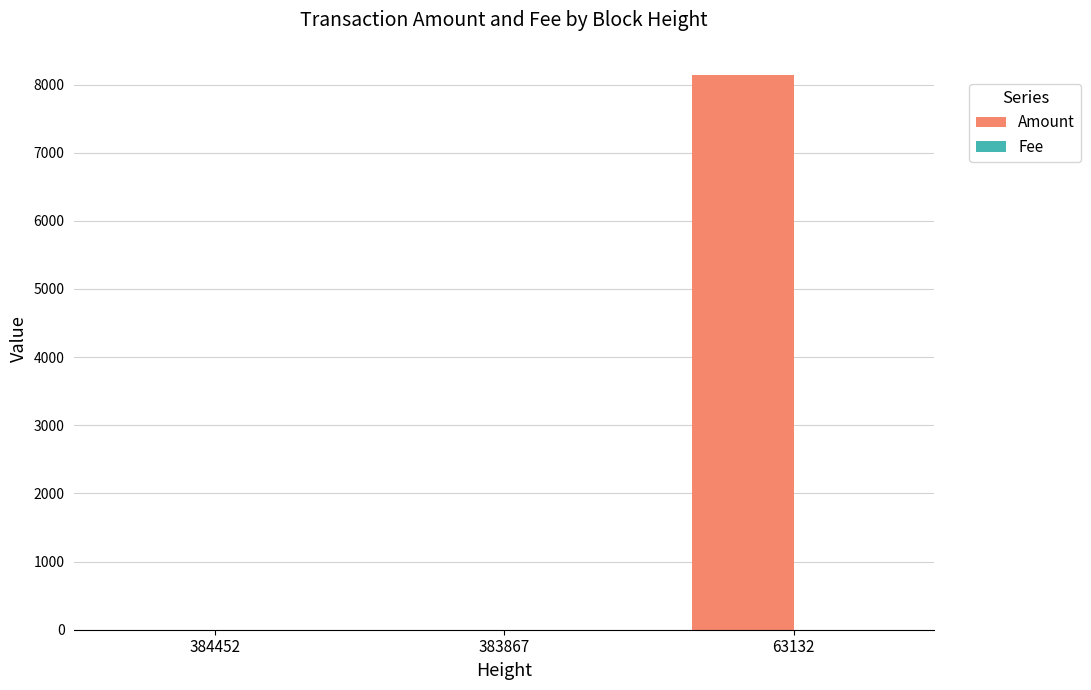

At which category is the sum across all series the highest?

63132